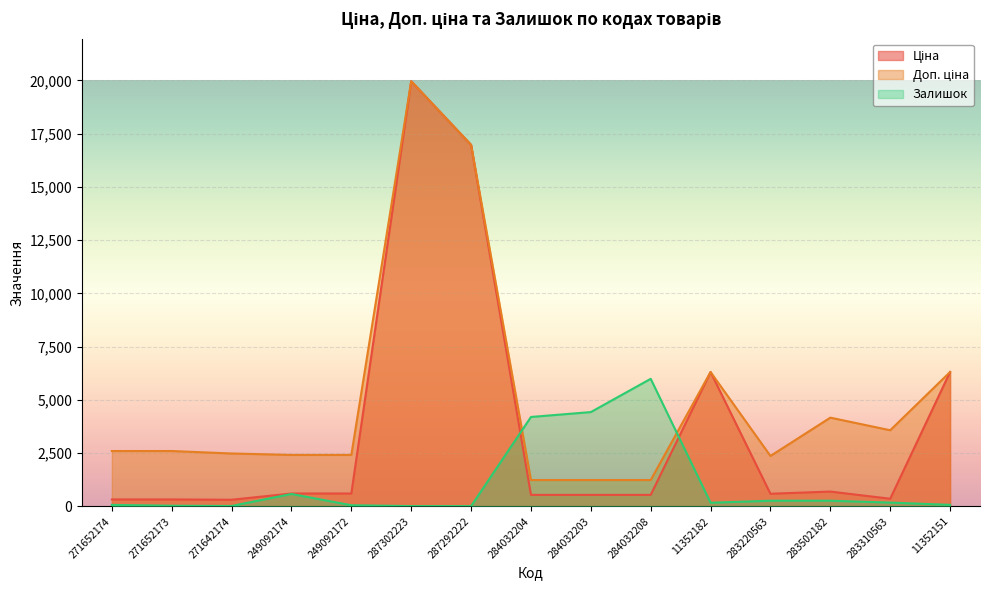

At which category is the sum across all series the highest?

287302223